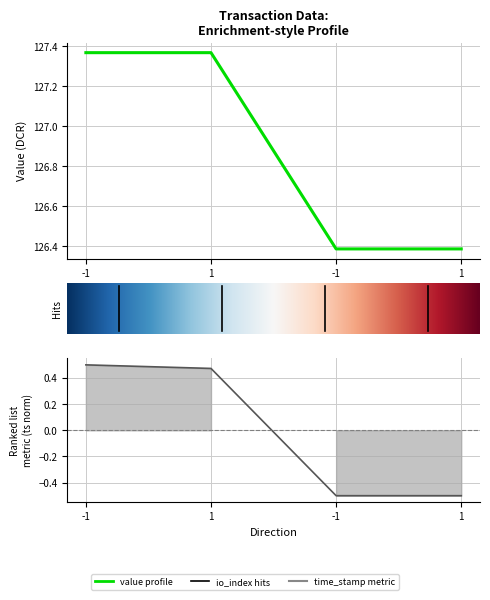

Reading left to right, list all the values displayed in this chart.

time_stamp: 0.5	0.5	-0.5	-0.5
value: 127.4	127.4	126.4	126.4